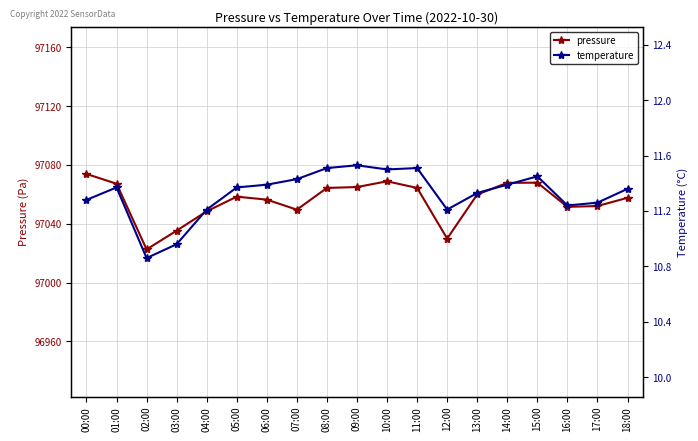

Reading right to left, what are all the values shown in this chart?

pressure: 97057.6	97052.0	97051.5	97067.9	97067.8	97059.9	97029.9	97064.3	97068.8	97064.9	97064.3	97049.6	97056.4	97058.4	97048.4	97035.3	97022.6	97067.2	97073.8
temperature: 11.4	11.3	11.2	11.4	11.4	11.3	11.2	11.5	11.5	11.5	11.5	11.4	11.4	11.4	11.2	11.0	10.9	11.4	11.3